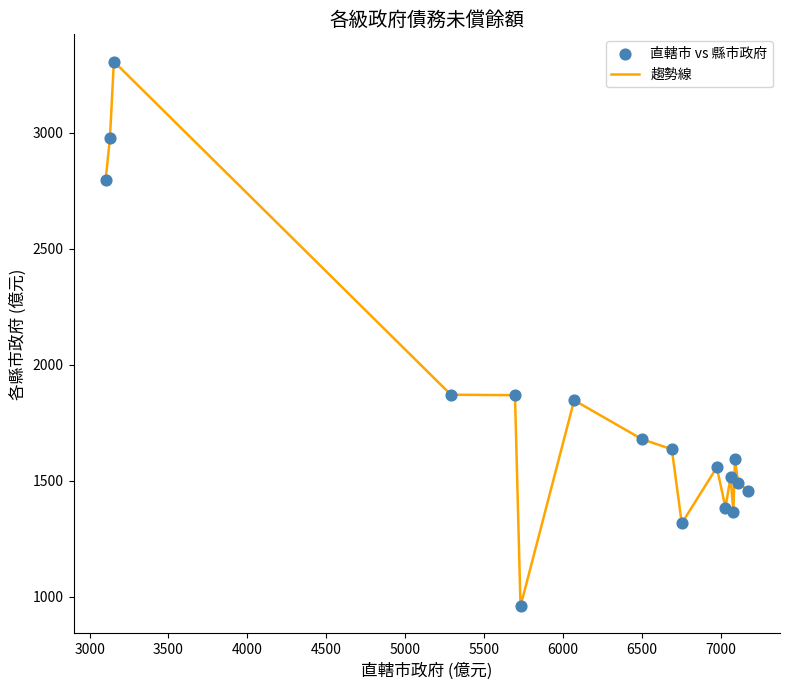

What is the greatest value displayed?

3306